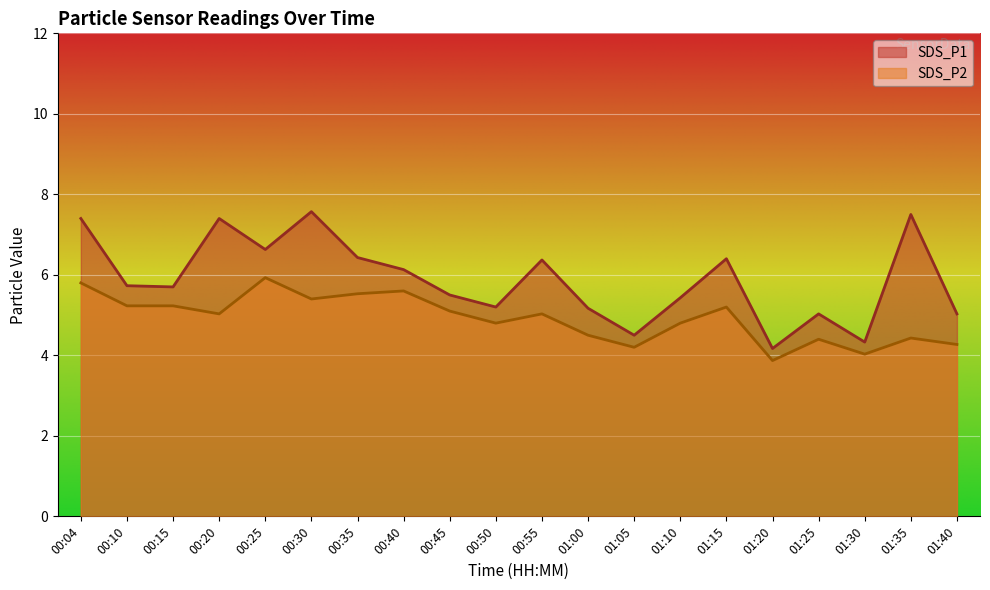

The value of SDS_P1 at 01:25 is 5.0. True or false?

True